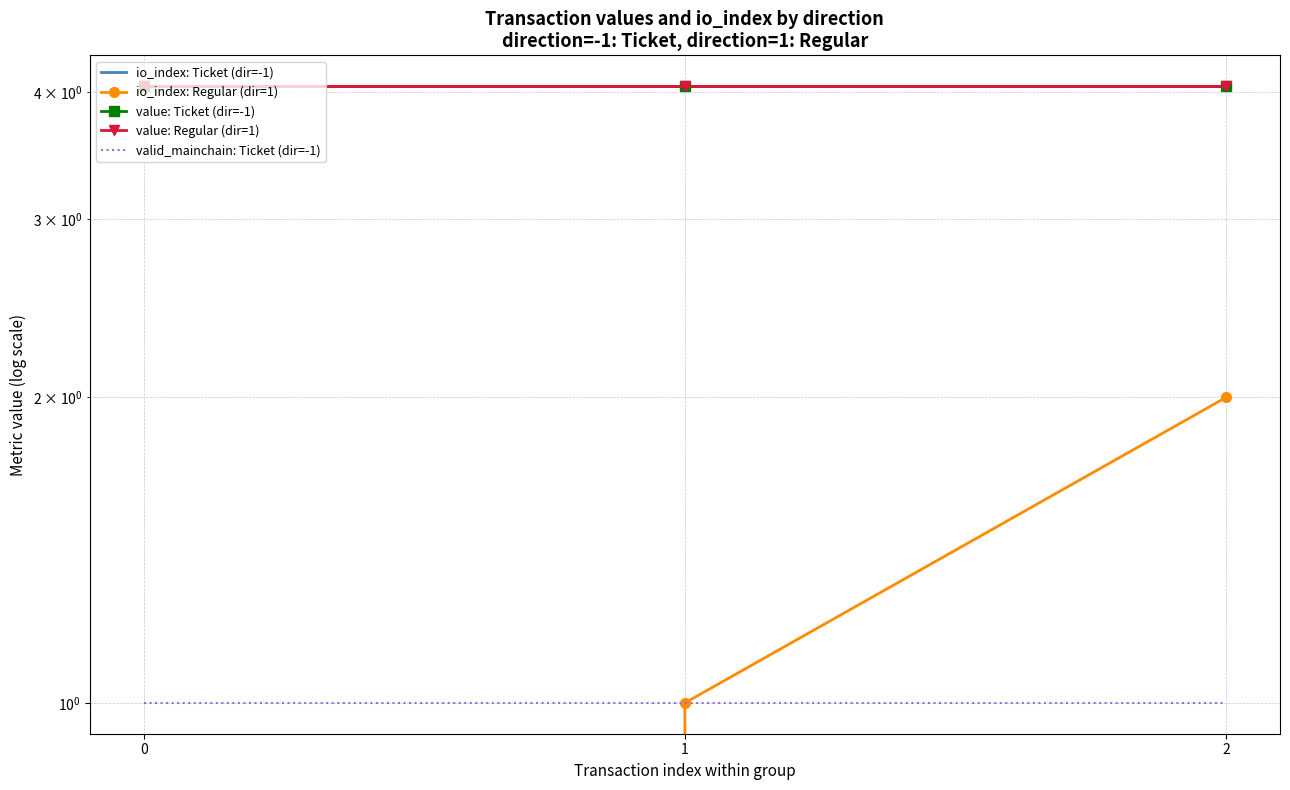

At which category is the sum across all series the highest?

2